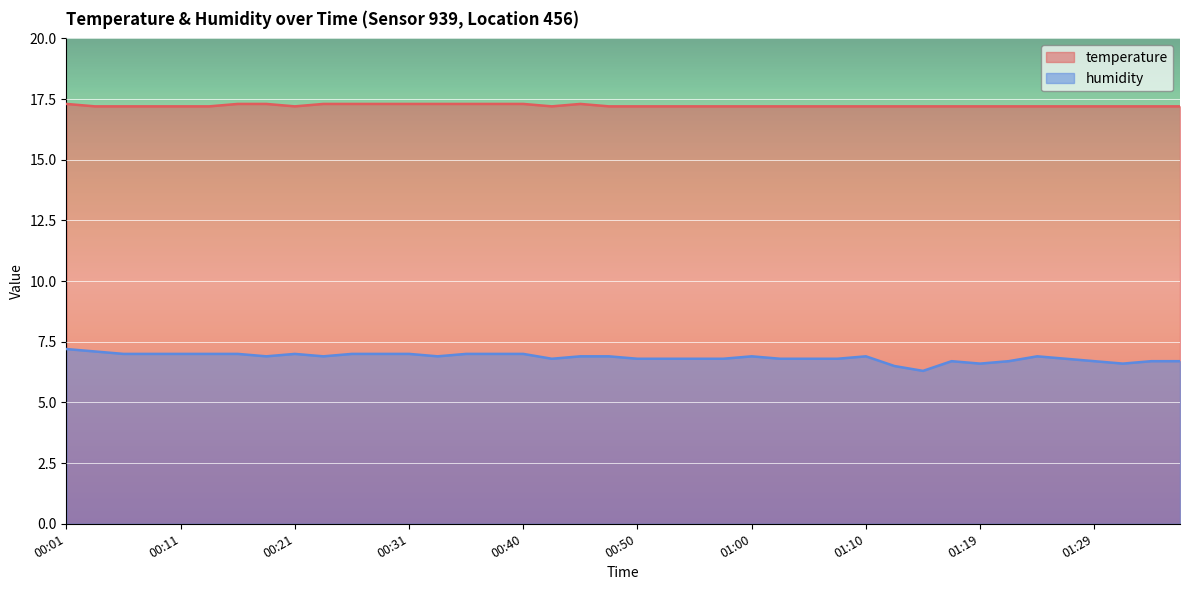

At 00:50, list the series in order from largest to smallest.

temperature, humidity